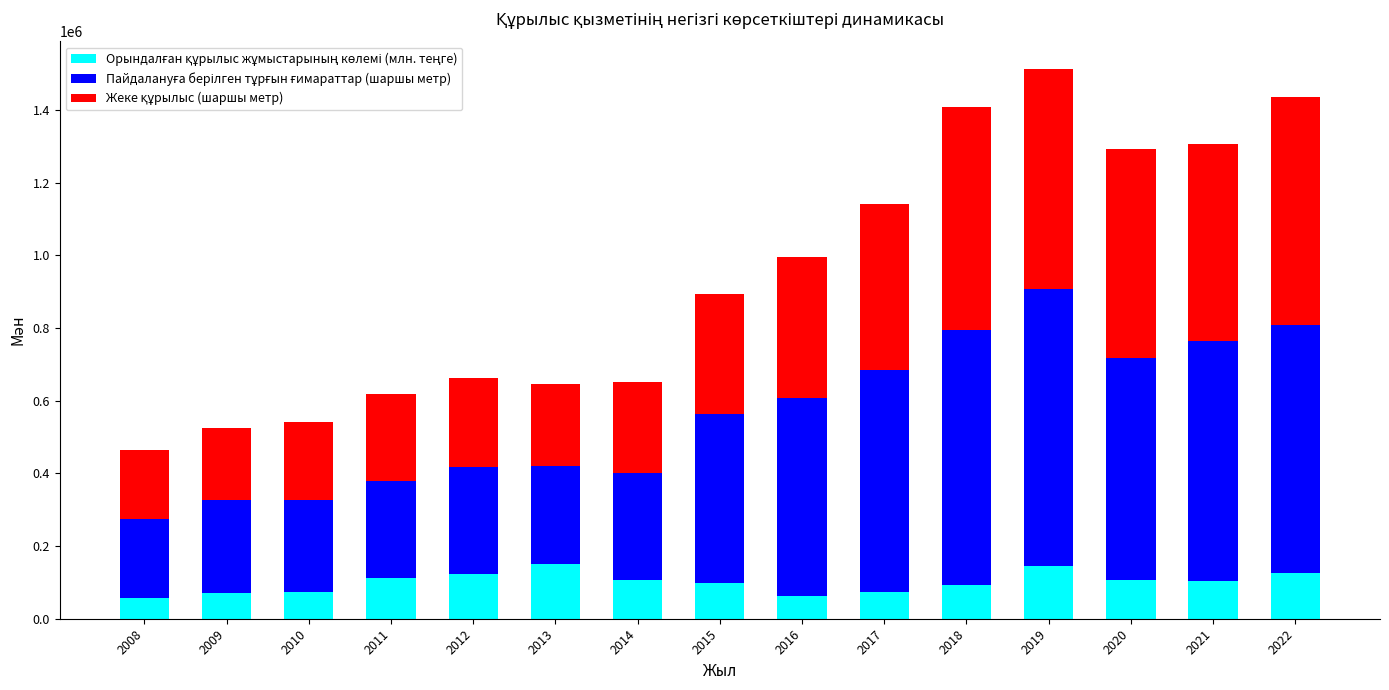

What is the total value across all series at 2009?

525634